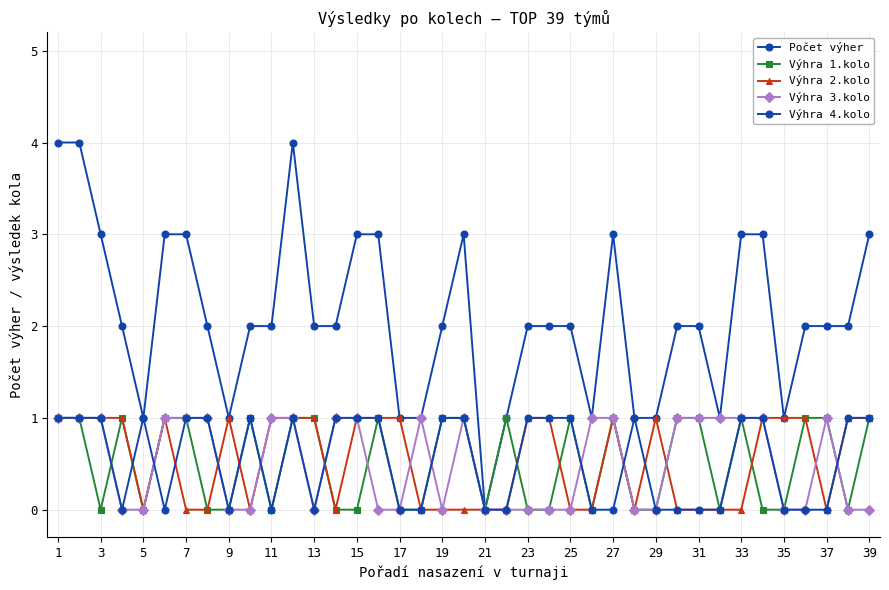

Which series has the widest spread of values?

Počet výher